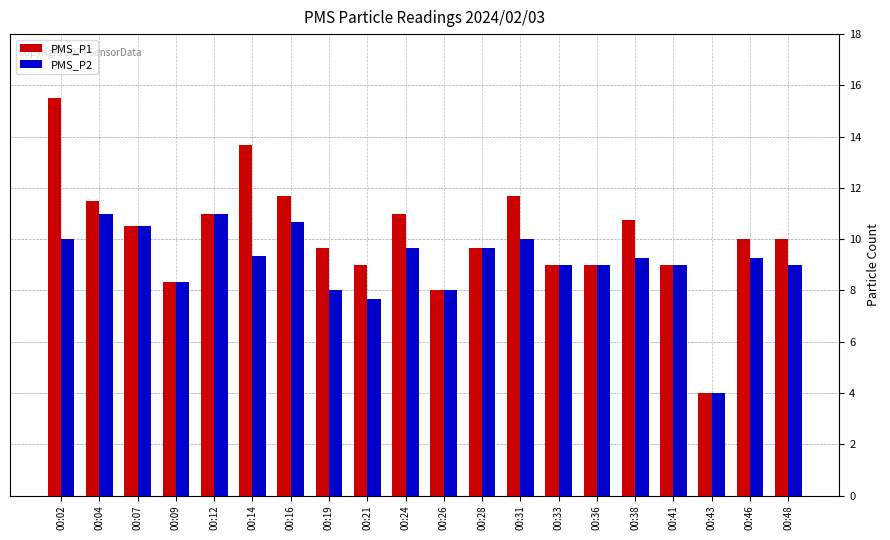

Is the value of PMS_P1 at 00:12 greater than the value of PMS_P2 at 00:33?

Yes